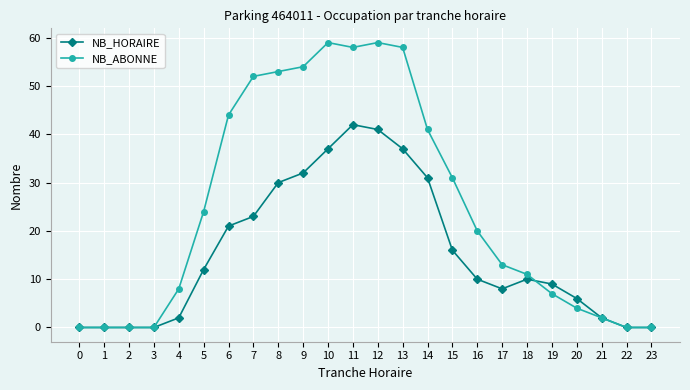

Which series changed the most between 4 and 14?

NB_ABONNE